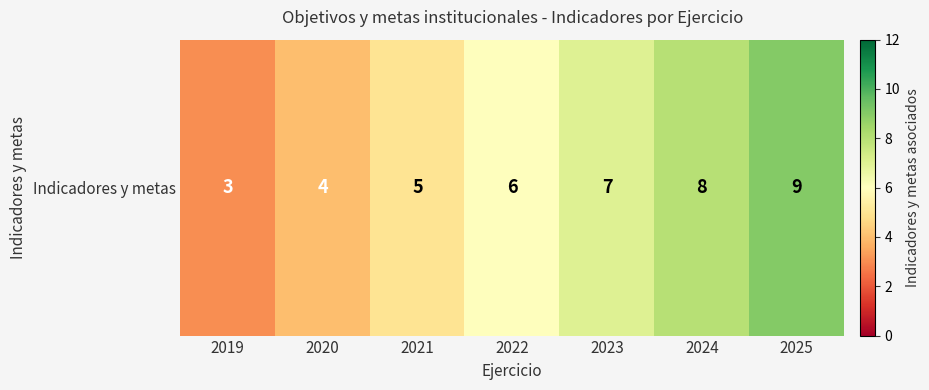

What is the change in value from 2021 to 2024?

+3